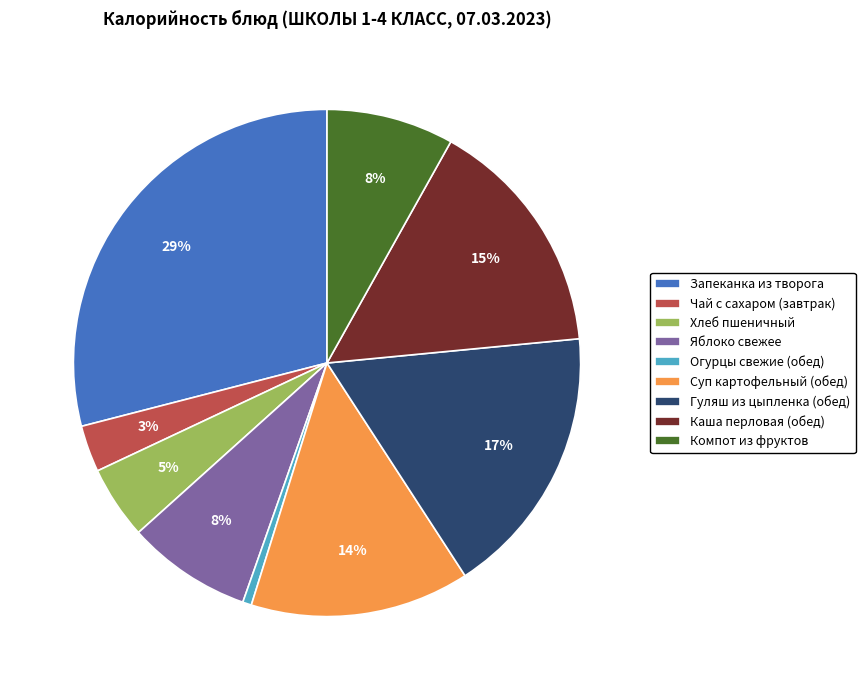

Which slice is the smallest?

Огурцы свежие (обед)